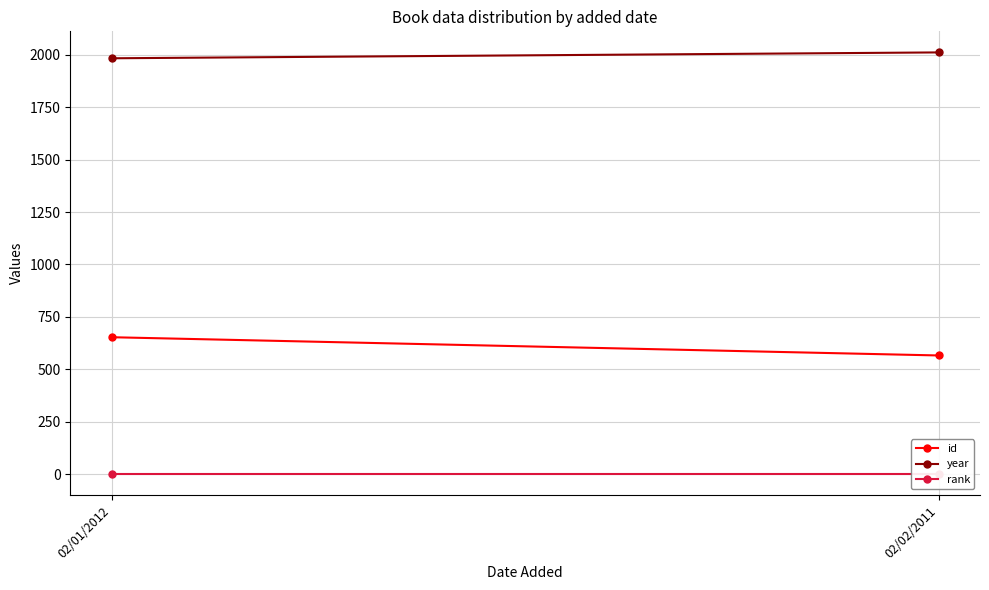

Between 02/02/2011 and 02/01/2012, which is larger?

02/01/2012